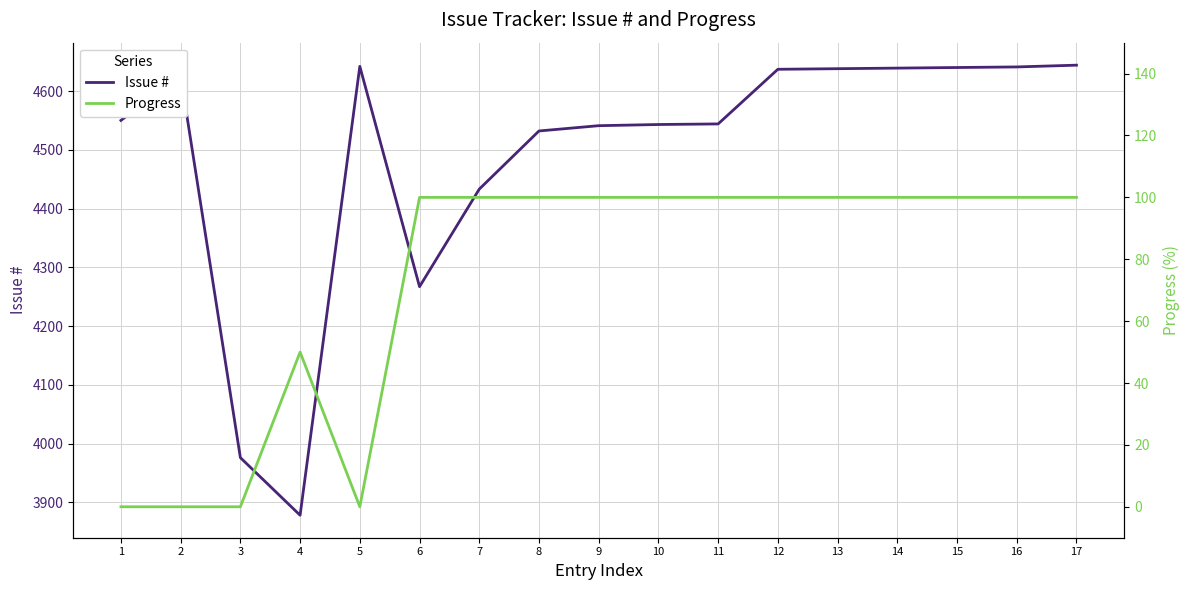

At which category is the sum across all series the highest?

17